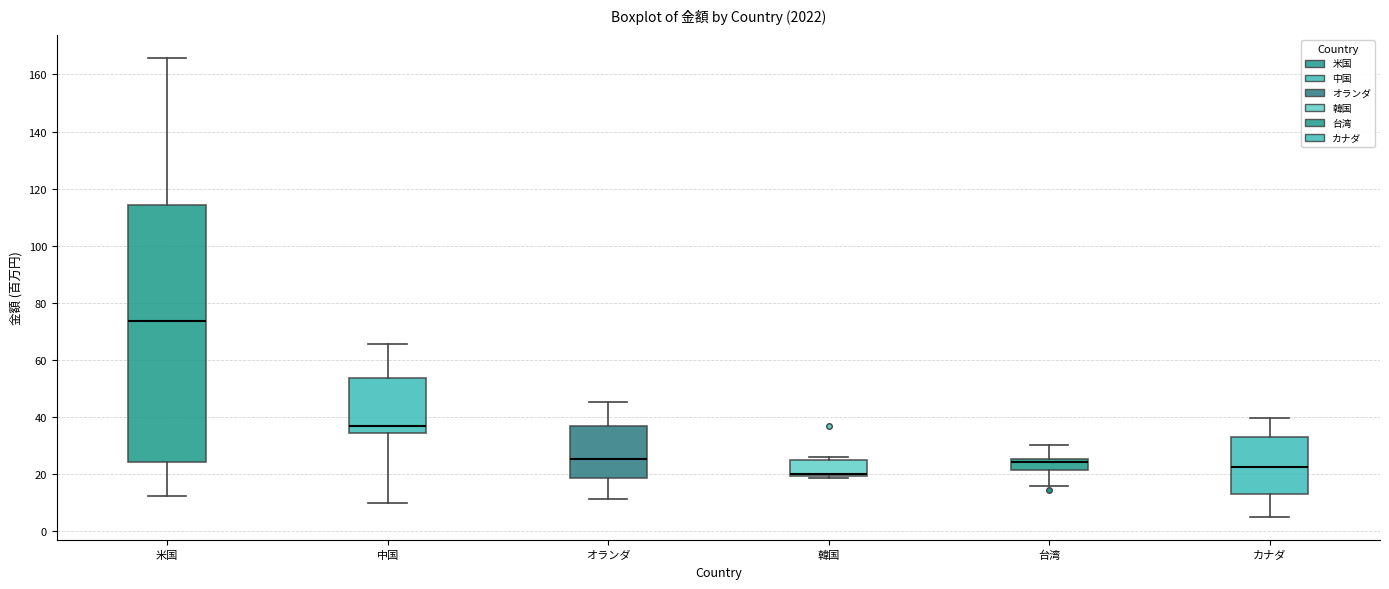

Reading left to right, read every box against the y-axis: the position of its median line, the range the box covers, and the ends of its whiskers. The values are not printed on the chart, so give them approximately, as read against the axis.

米国: median 74, box 24 to 114, whiskers 12 to 166
中国: median 36, box 34 to 54, whiskers 10 to 66
オランダ: median 26, box 18 to 36, whiskers 12 to 46
韓国: median 20 (just above the box's lower edge), box 20 to 24, whiskers 18 to 26
台湾: median 24, box 22 to 26, whiskers 16 to 30
カナダ: median 22, box 14 to 34, whiskers 4 to 40